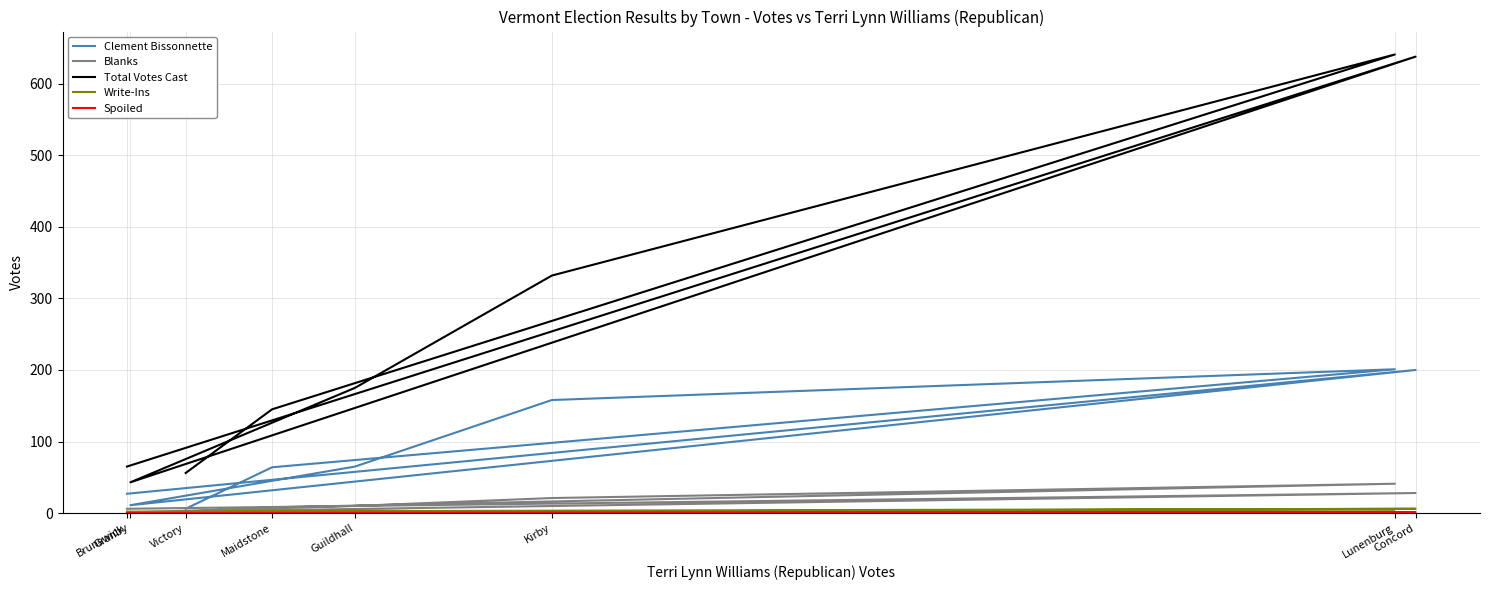

At how many categories does at least one series exceed 329?

3